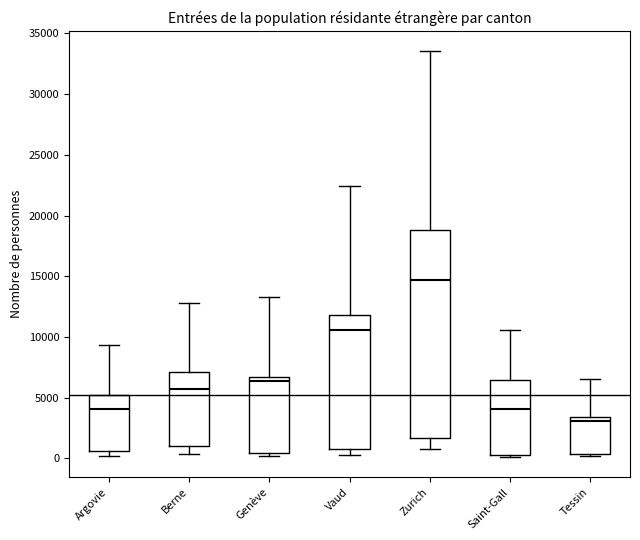

Which box is the tallest, from its lower edge to its upper edge?

Zurich